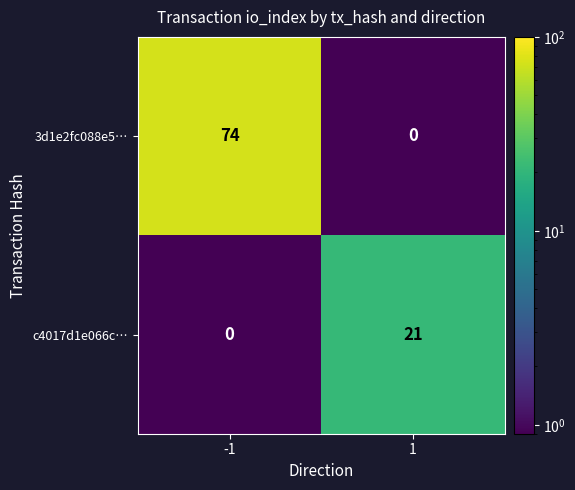

Which series has the largest range (max minus min)?

3d1e2fc088e5…